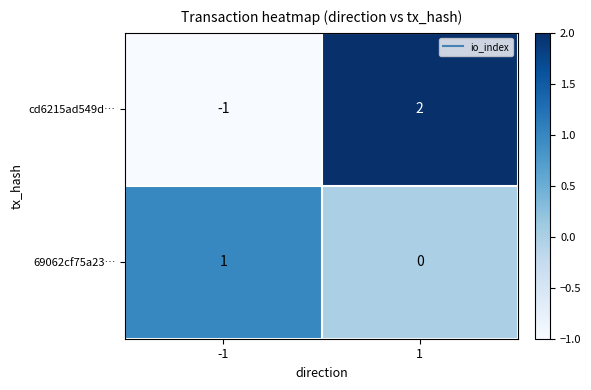

List the series in order of their peak value, lowest first.

69062cf75a23…, cd6215ad549d…